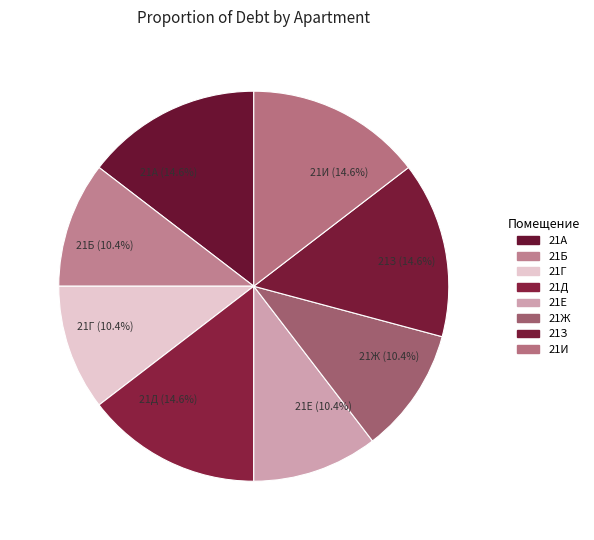

How many segments does this pie chart have?

8